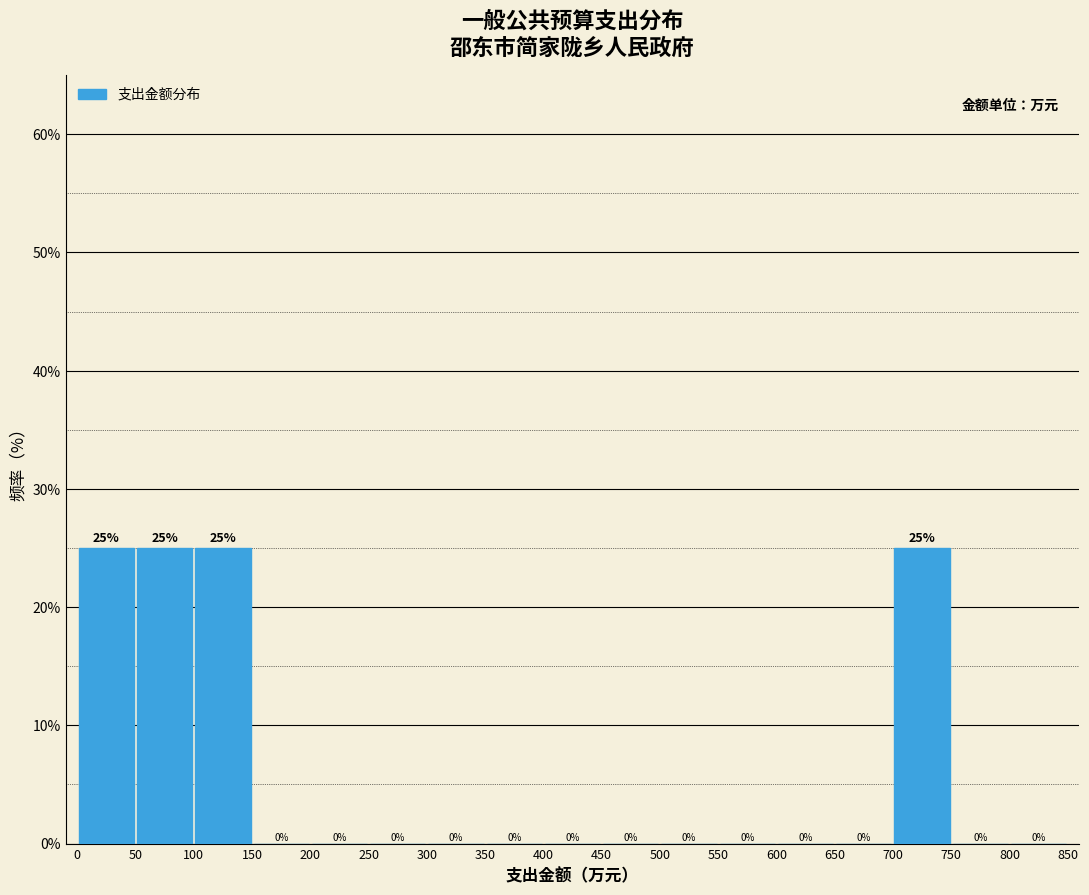

Reading left to right, transcribe this chart: for each bar, give the range it covers on the x-axis and its height.

0 to 50: 25
50 to 100: 25
100 to 150: 25
150 to 200: 0
200 to 250: 0
250 to 300: 0
300 to 350: 0
350 to 400: 0
400 to 450: 0
450 to 500: 0
500 to 550: 0
550 to 600: 0
600 to 650: 0
650 to 700: 0
700 to 750: 25
750 to 800: 0
800 to 850: 0